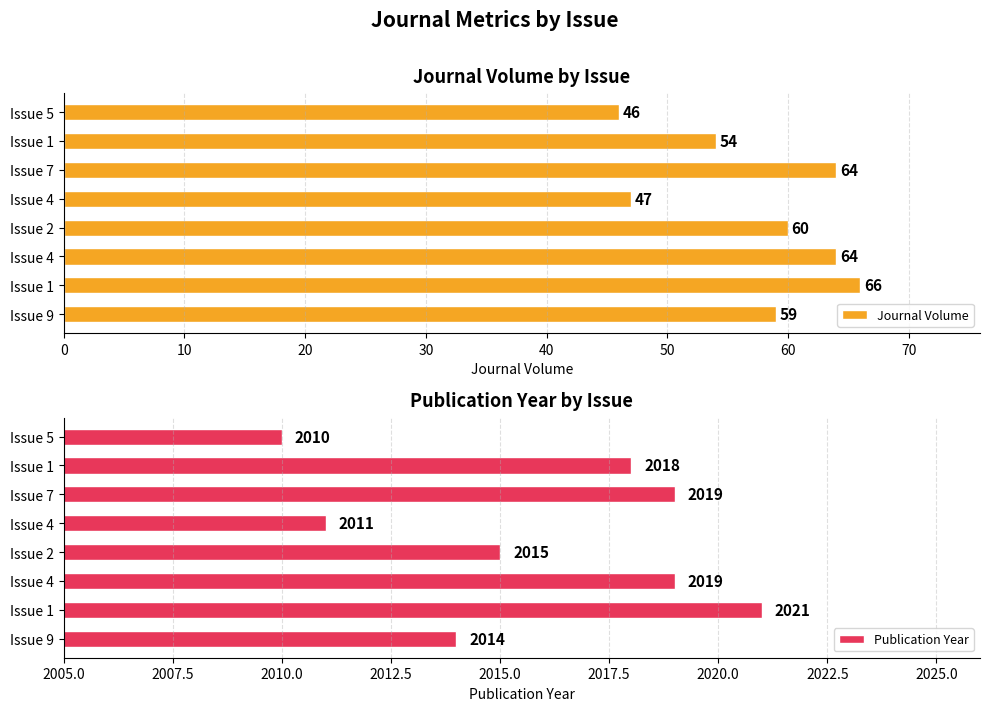

At how many categories does at least one series exceed 1397?

8